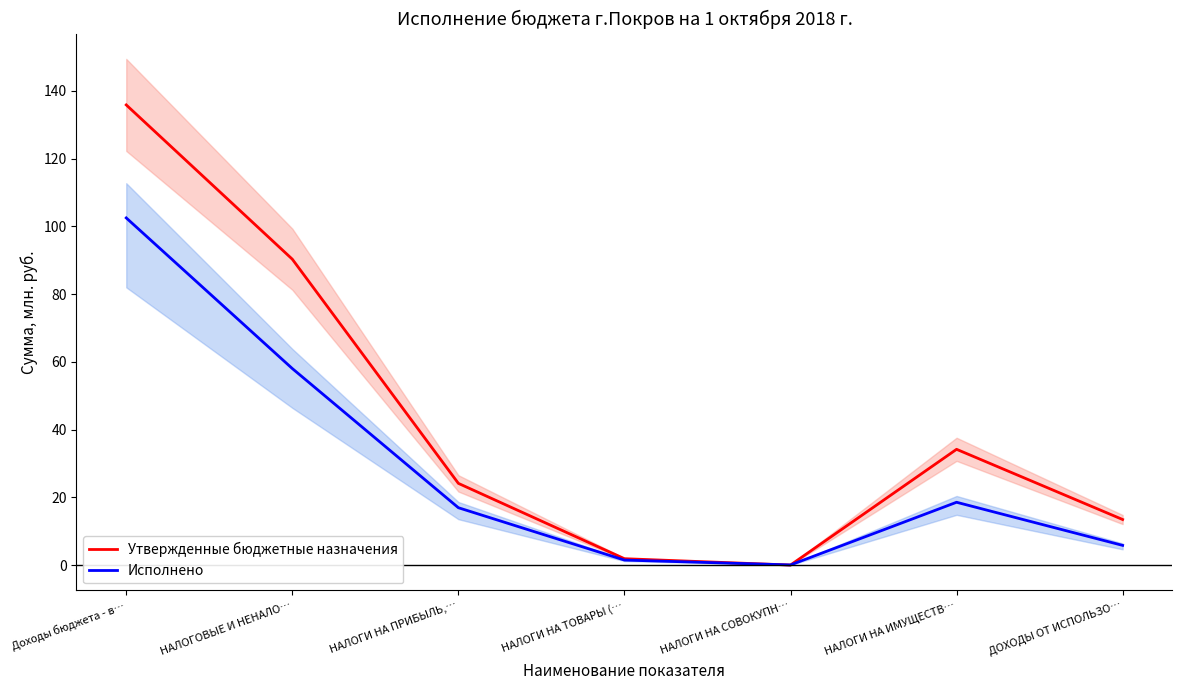

How many times do Утвержденные бюджетные назначения and Исполнено cross each other?

2